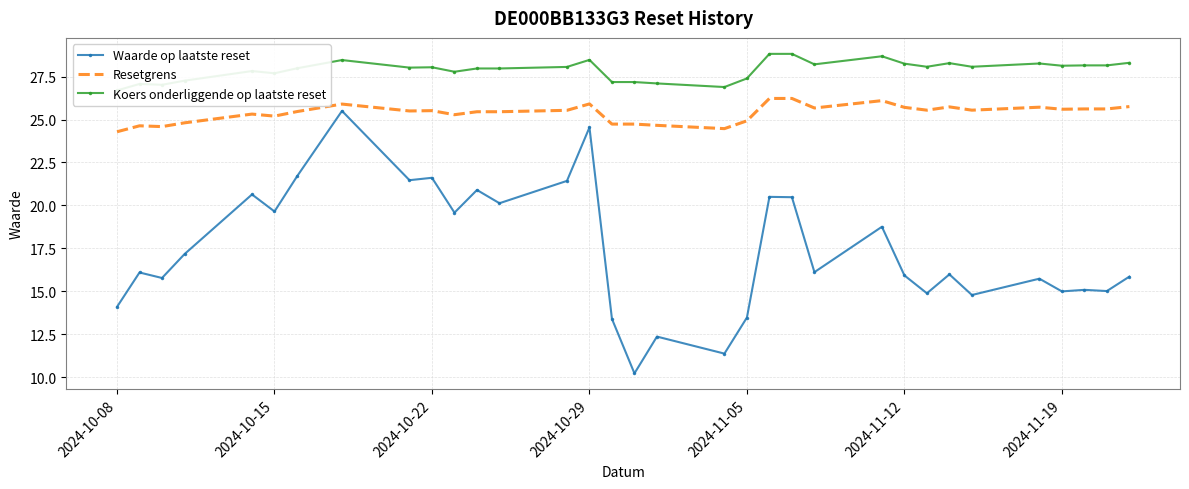

What is the lowest value of the Waarde op laatste reset series?

10.2